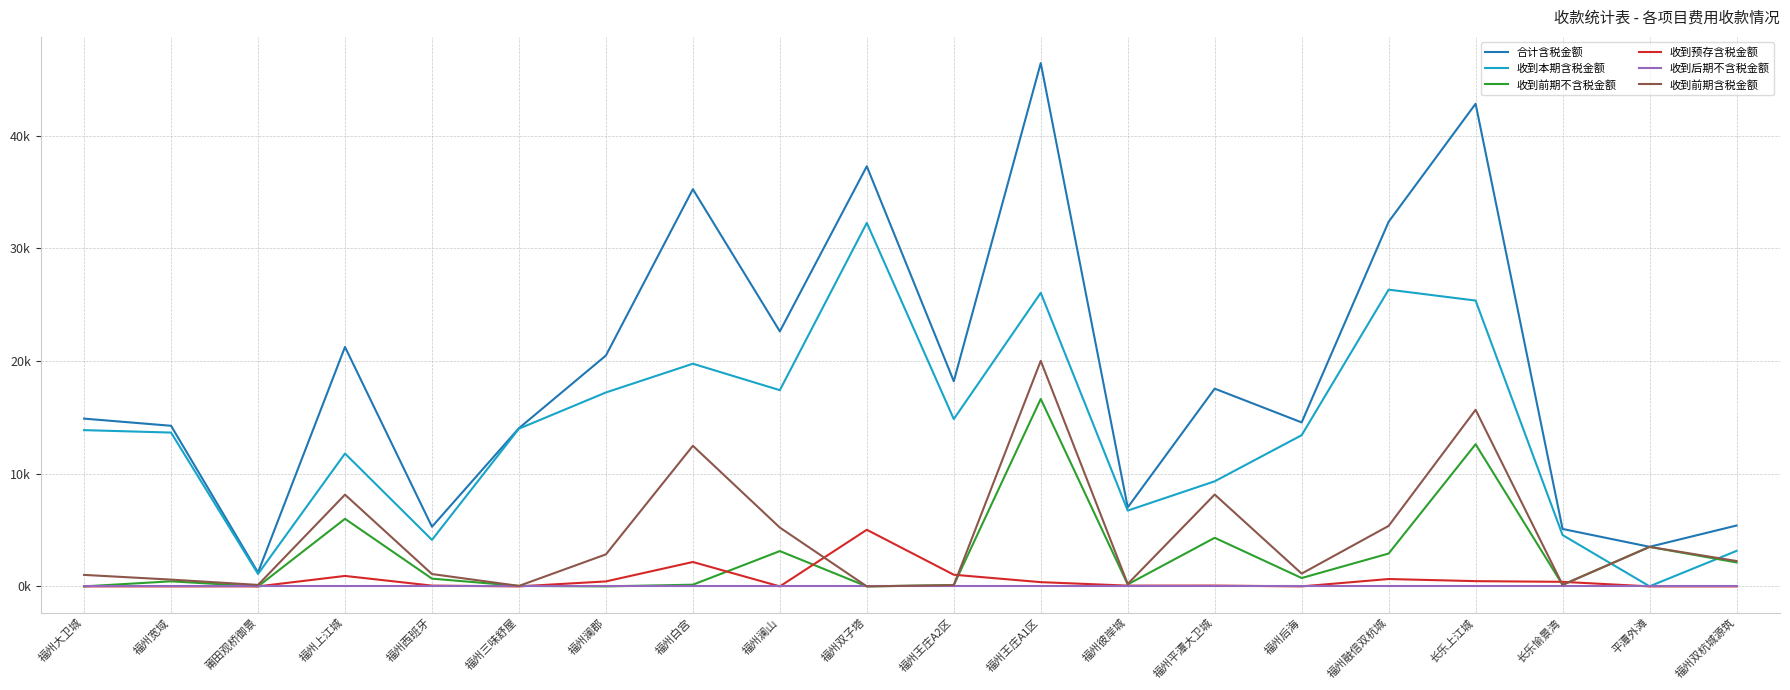

True or false: 收到后期不含税金额 has more than 2 interior local peaks.

False